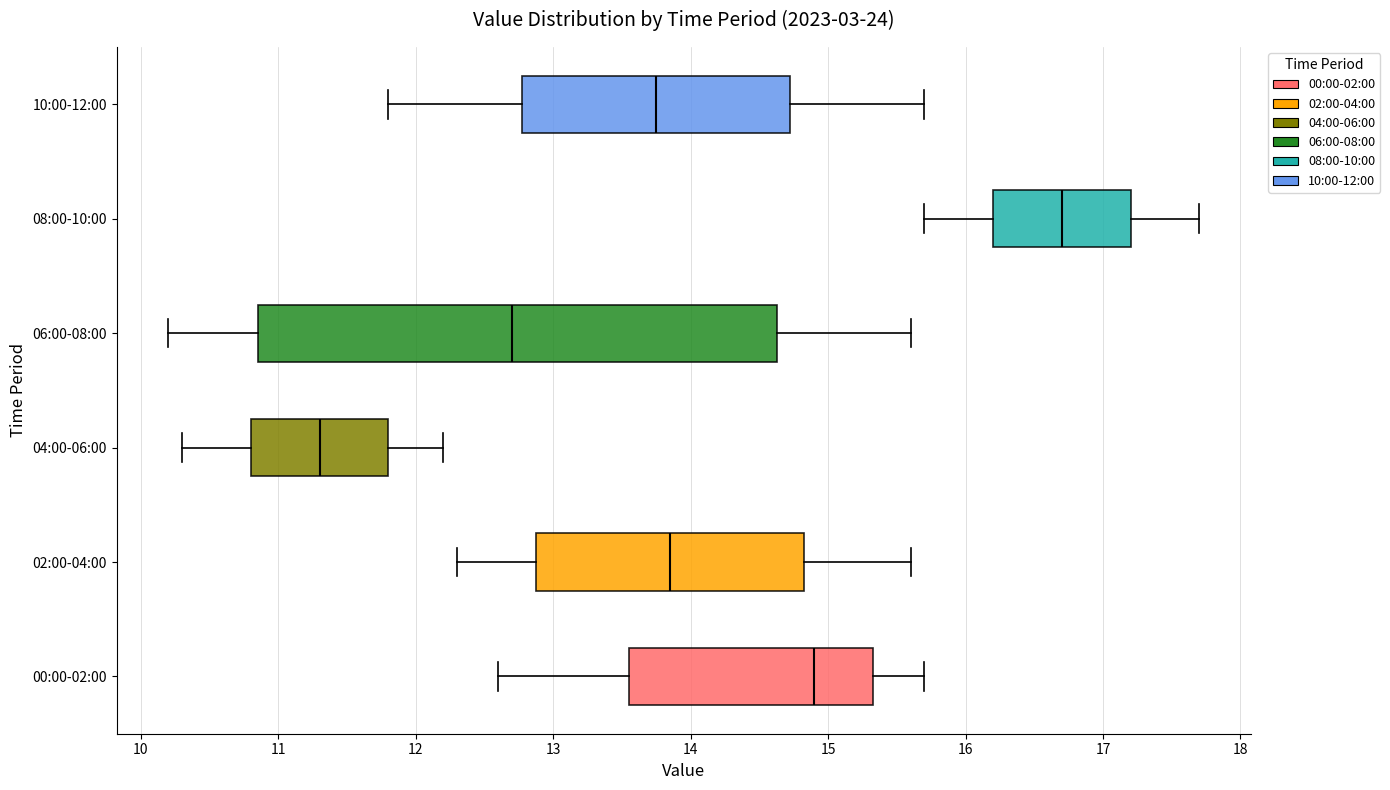

Reading bottom to top, read every box against the x-axis: the position of its median line, the range the box covers, and the ends of its whiskers. The values are not printed on the chart, so give them approximately, as read against the axis.

00:00-02:00: median 14.9, box 13.6 to 15.3, whiskers 12.6 to 15.7
02:00-04:00: median 13.9, box 12.9 to 14.8, whiskers 12.3 to 15.6
04:00-06:00: median 11.3, box 10.8 to 11.8, whiskers 10.3 to 12.2
06:00-08:00: median 12.7, box 10.9 to 14.6, whiskers 10.2 to 15.6
08:00-10:00: median 16.7, box 16.2 to 17.2, whiskers 15.7 to 17.7
10:00-12:00: median 13.8, box 12.8 to 14.7, whiskers 11.8 to 15.7